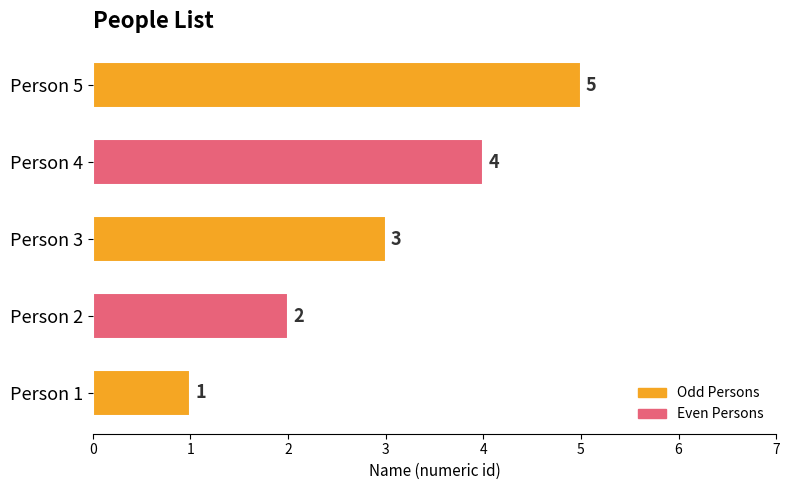

Which label corresponds to the largest value in the chart?

Person 5